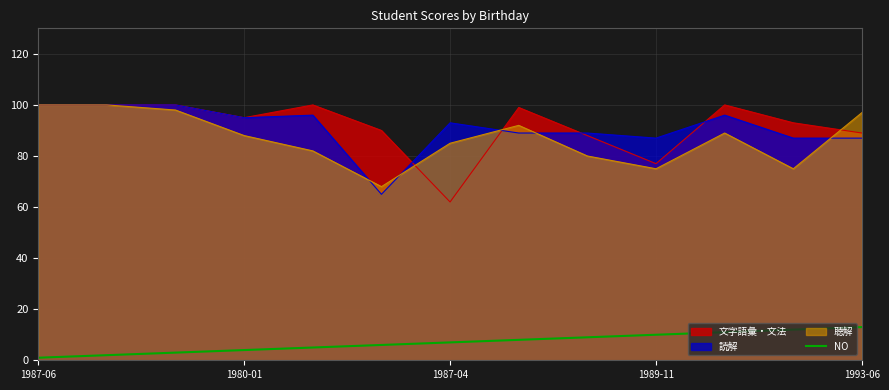

The NO series shows 6 at 1989-11. True or false?

False